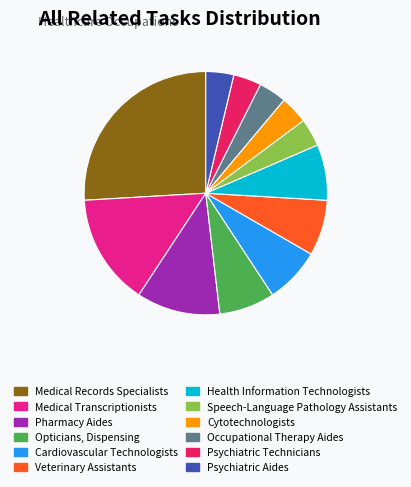

The Health Information Technologists slice represents 1% of the pie. True or false?

False